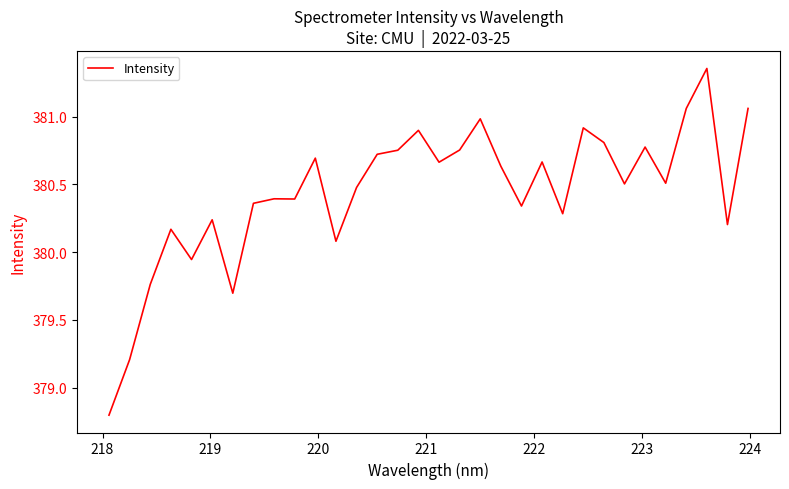

What is the difference between the maximum and minimum values?

2.6